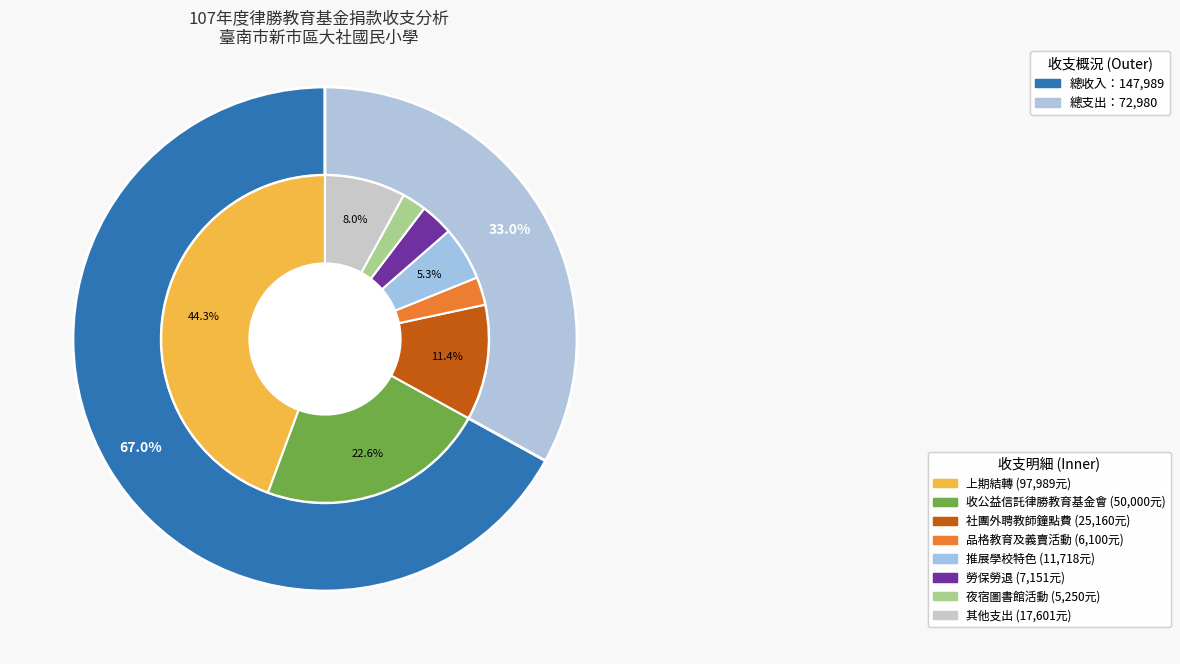

Is 上期結轉 the majority of the pie?

Yes